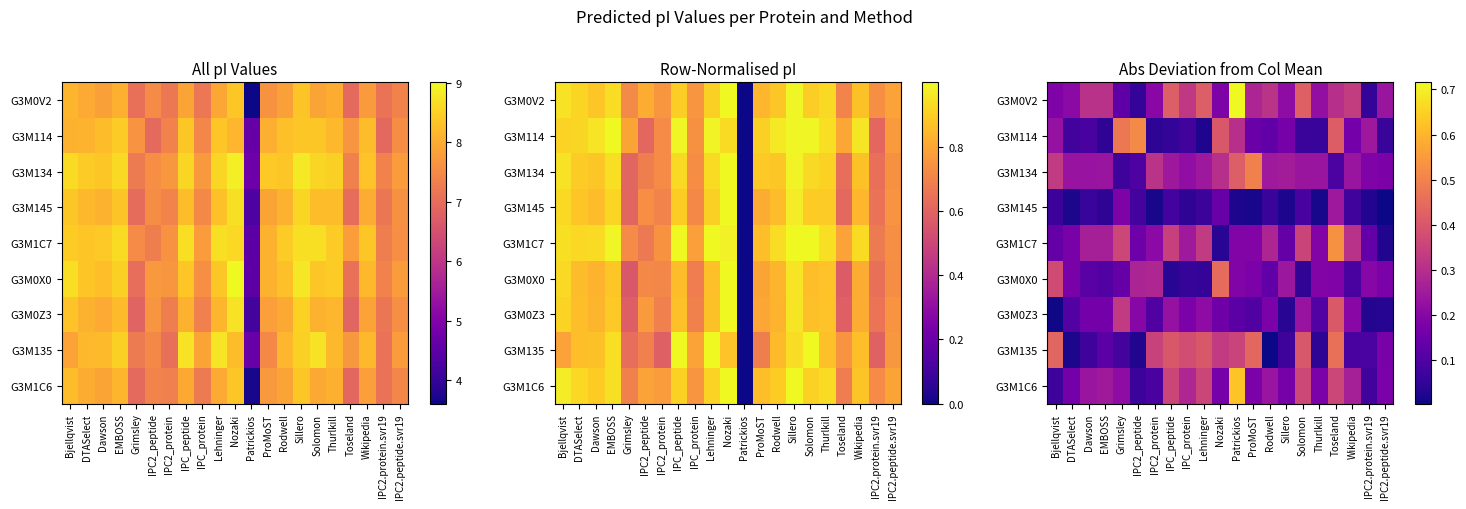

Between Grimsley and Patrickios, which series saw the biggest shift?

G3M0V2